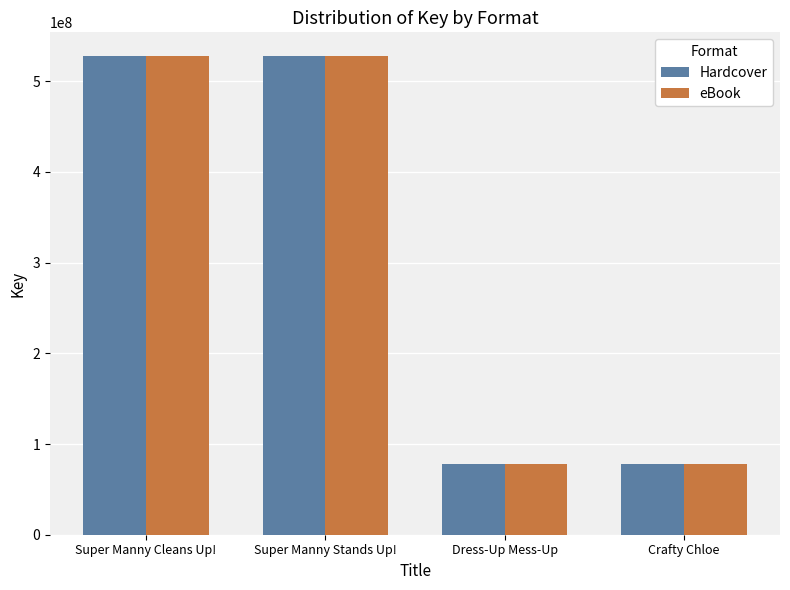

Does the chart contain stacked bars?

No